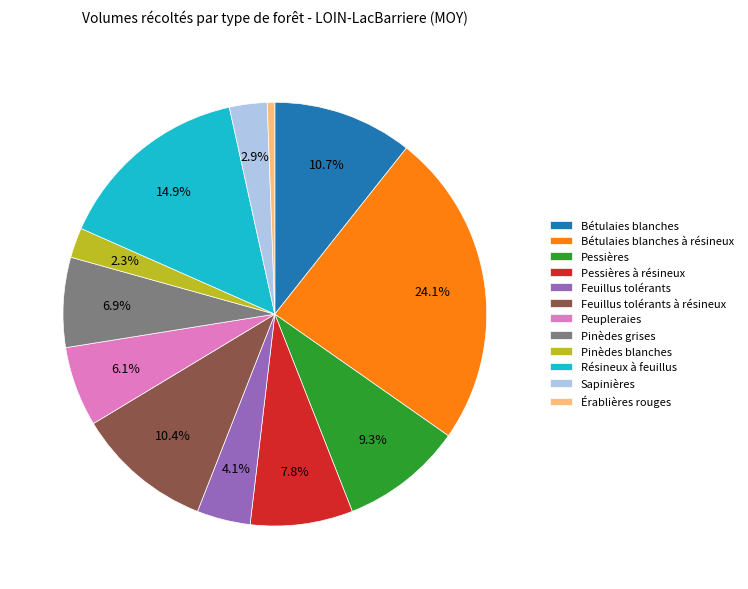

To the nearest percent, what is the combined percentage of Feuillus tolérants and Pessières?

13%